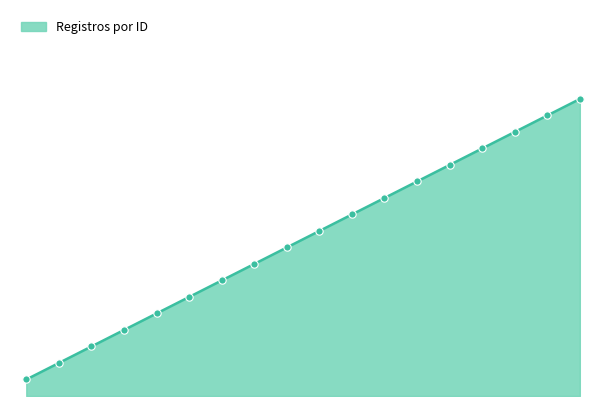

Is this an area chart (filled region under the line)?

Yes